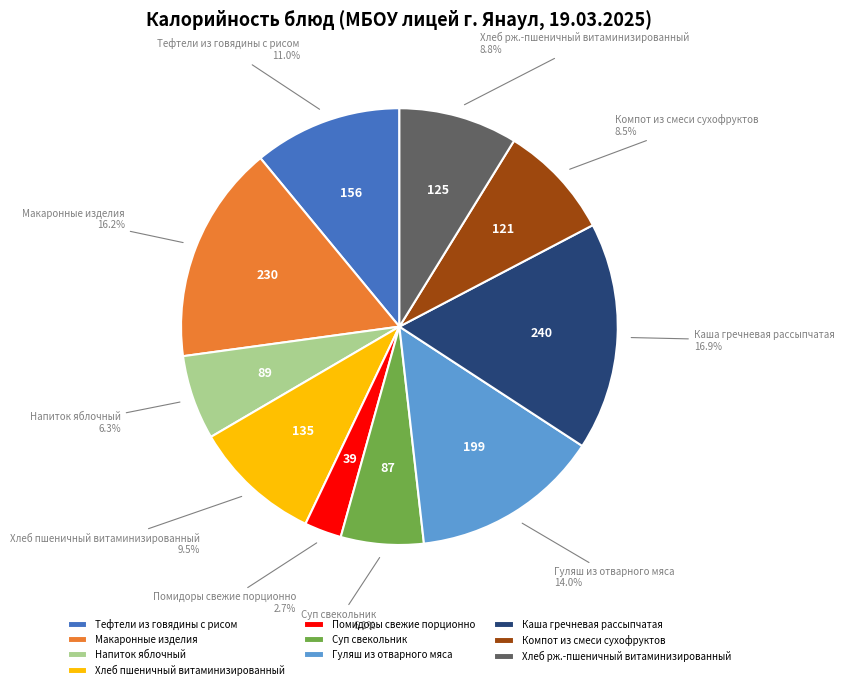

To the nearest percent, what portion does Хлеб рж.-пшеничный витаминизированный represent?

9%